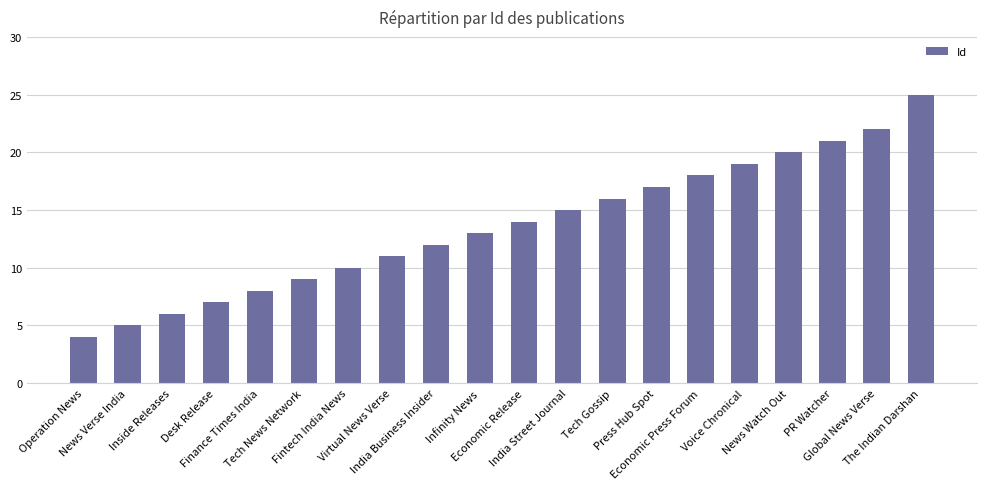

Is it true that the value at Fintech India News is 17?

False